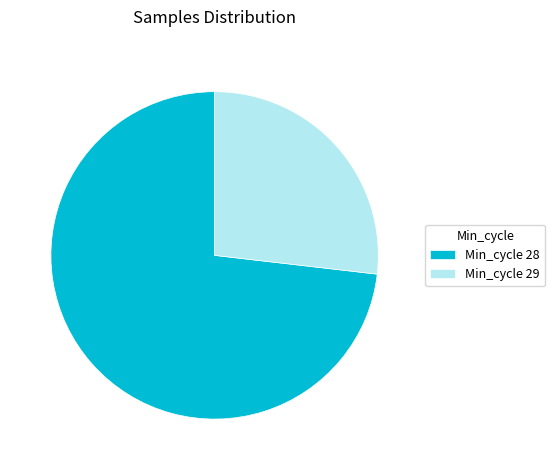

Count the number of slices in the pie.

2